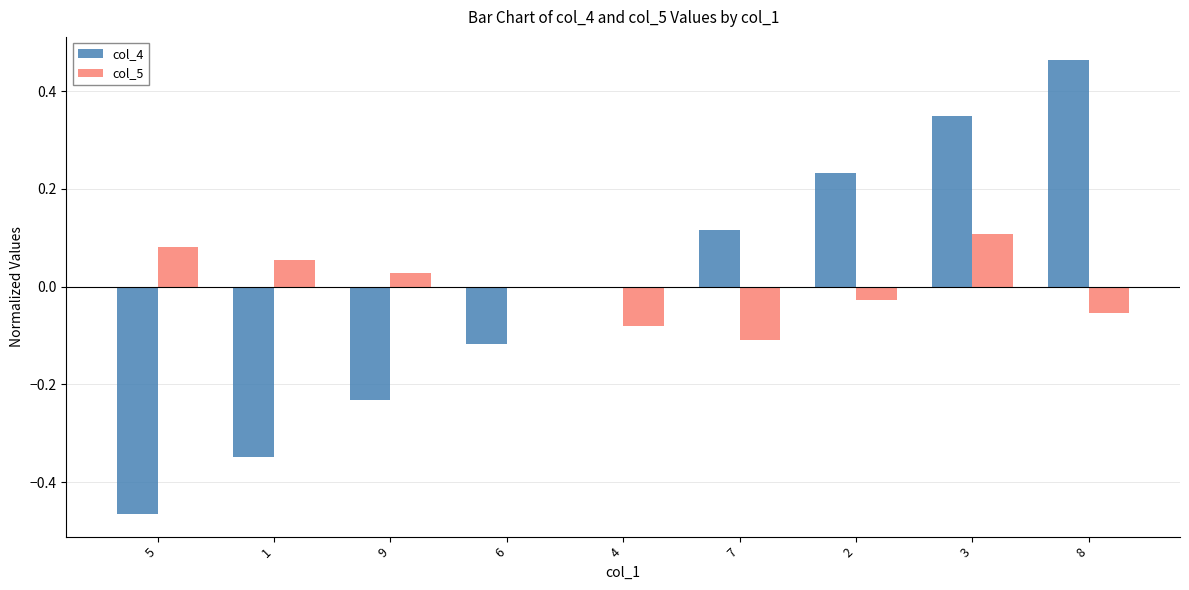

Count the col_5 values in the range 0 to 1.

5